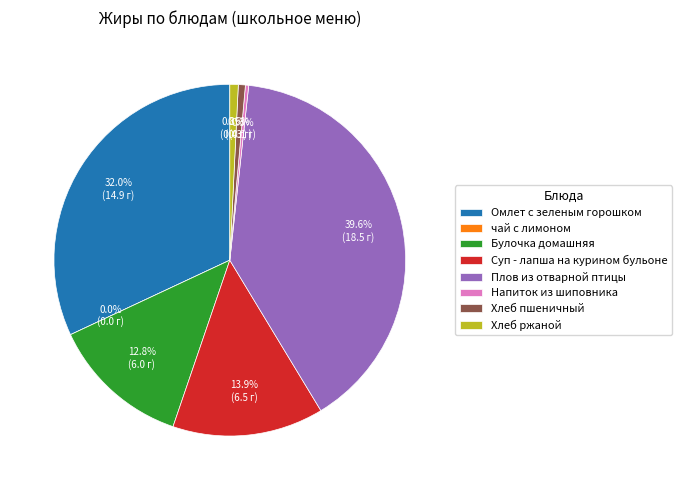

Is the sum of чай с лимоном and Булочка домашняя greater than half?

No